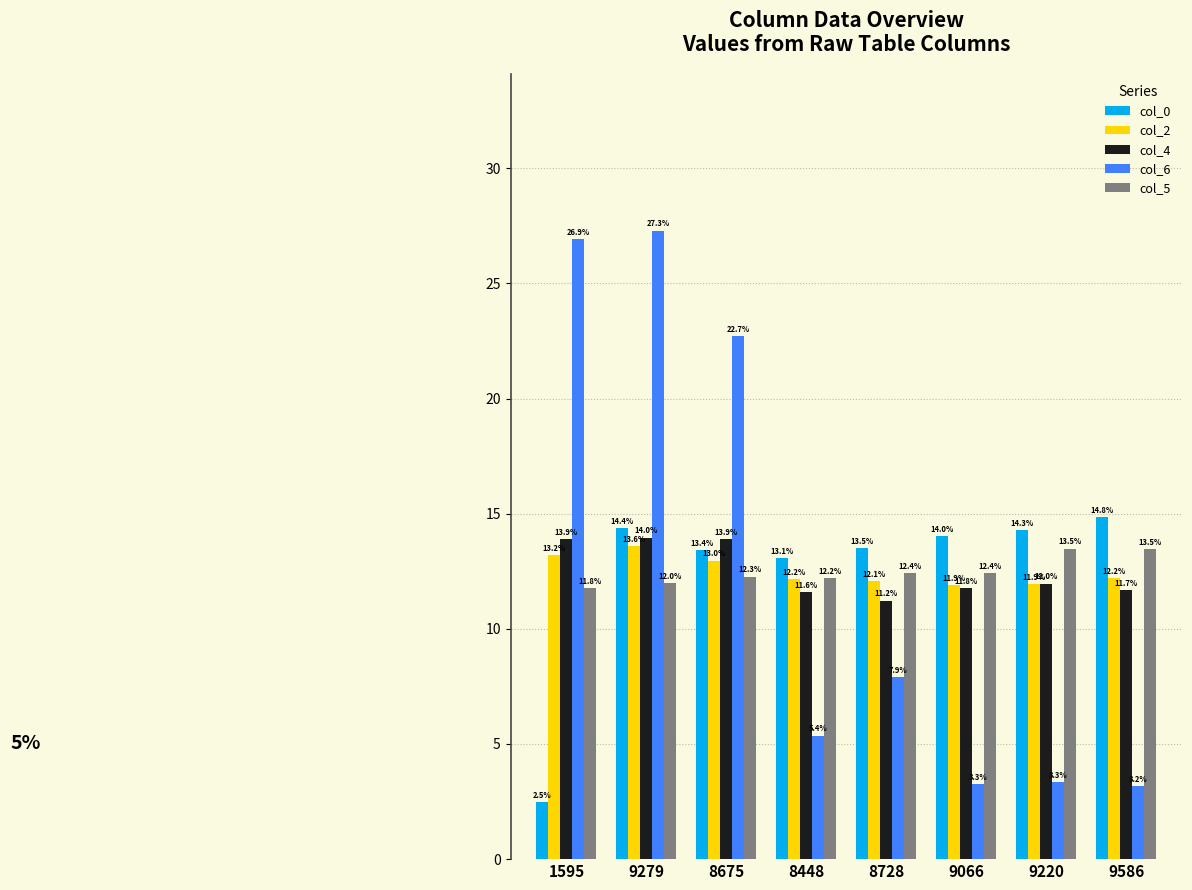

At which label is col_5 closest to 12?

9279